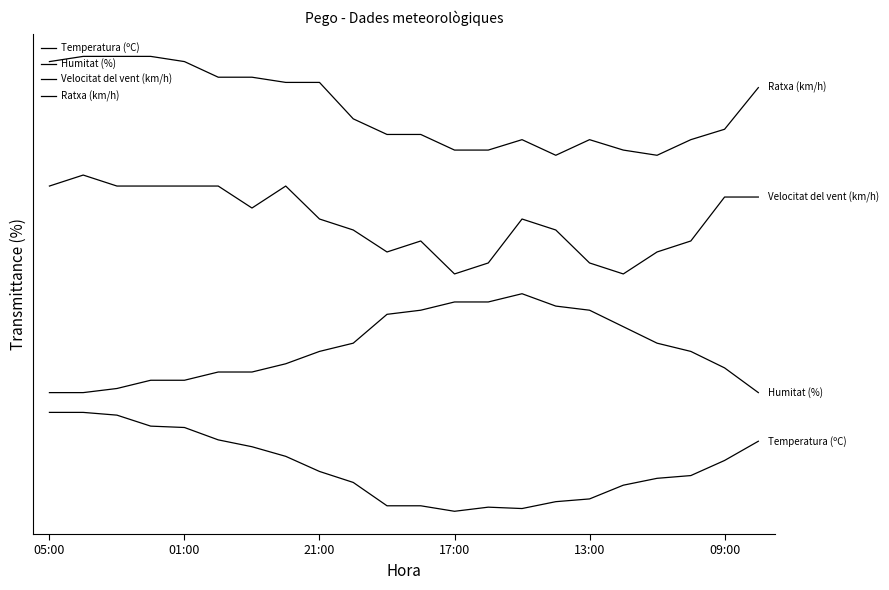

Does the chart have visible grid lines?

No